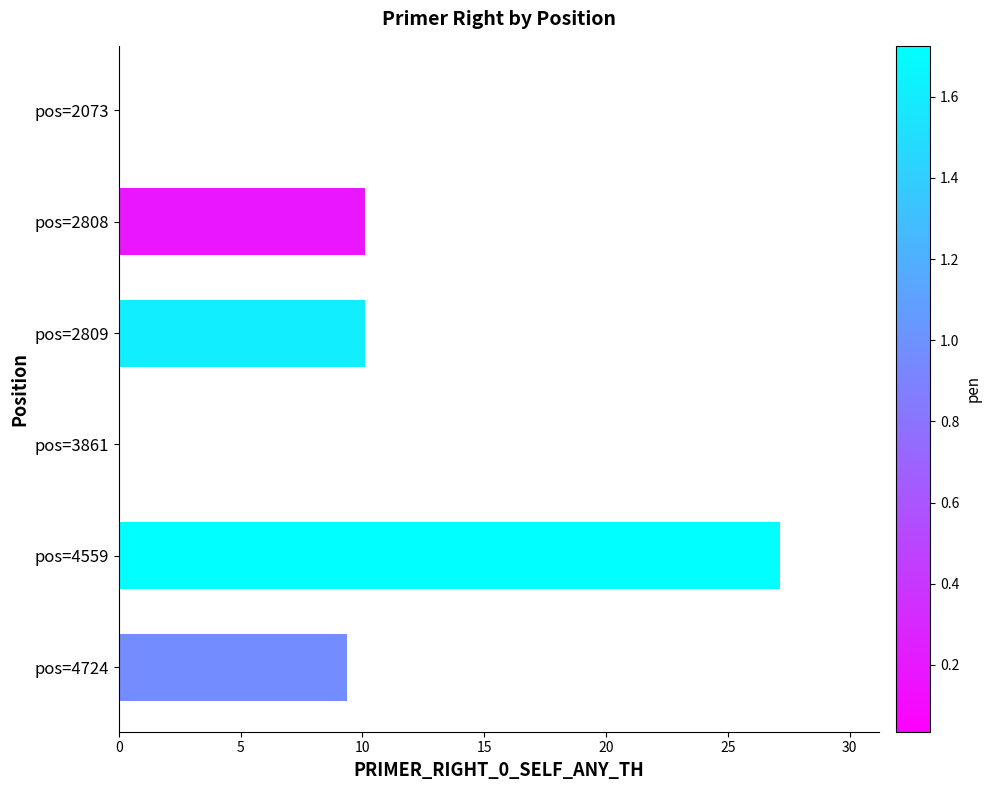

Which category has the highest value across all series?

pos=4559